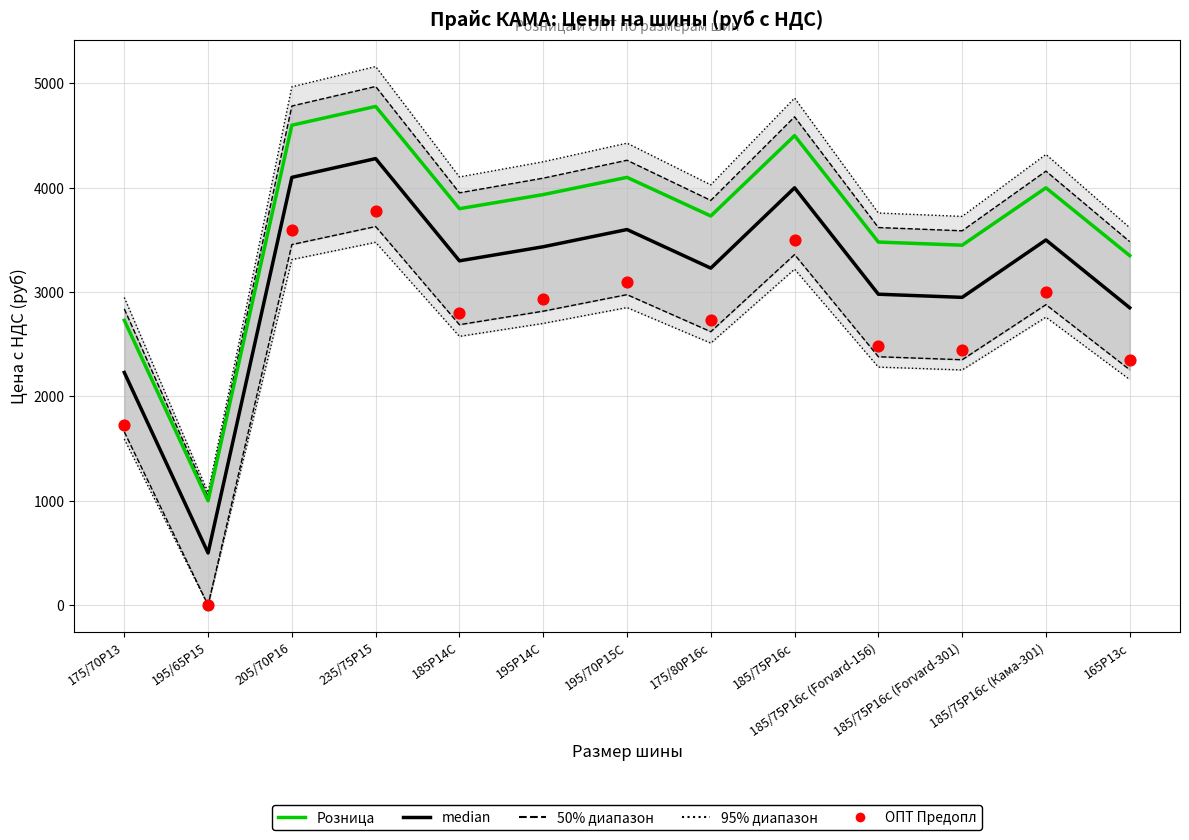

Which series has the widest spread of Y values?

median